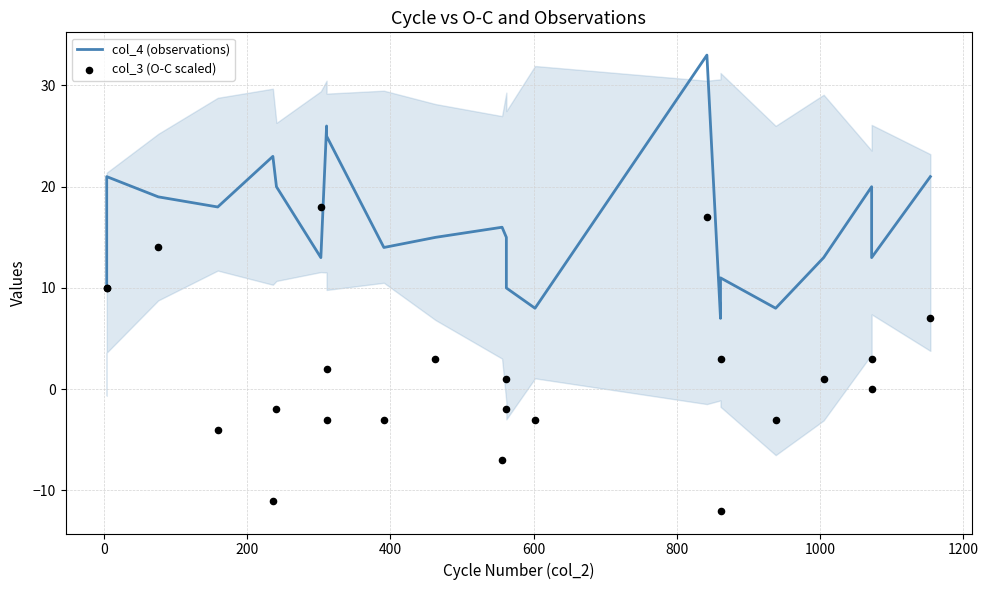

Which series reaches the minimum Y coordinate?

col_3 (O-C scaled)